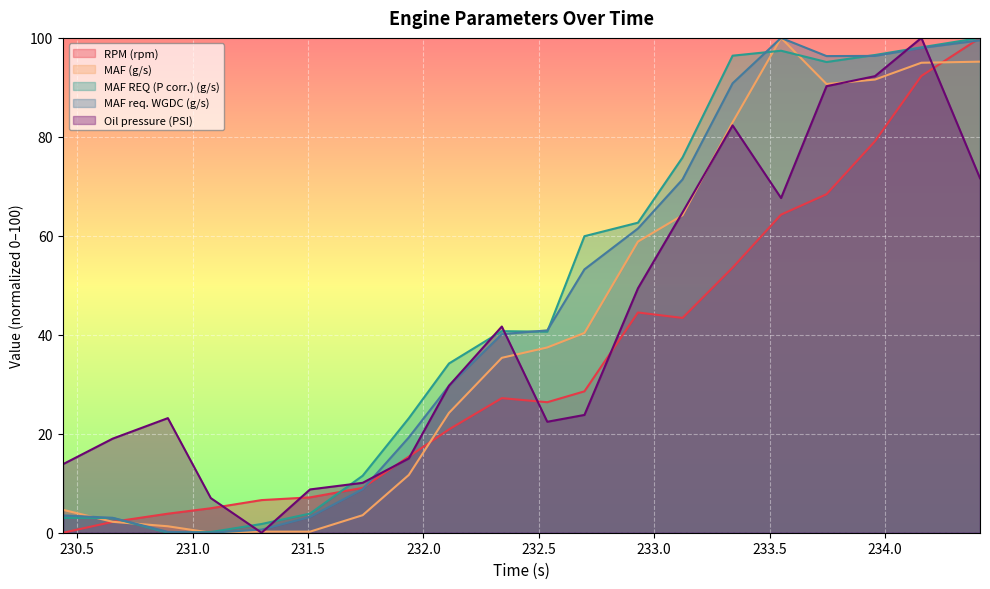

Read the MAF REQ (P corr.) (g/s) value at 232.537.

40.6